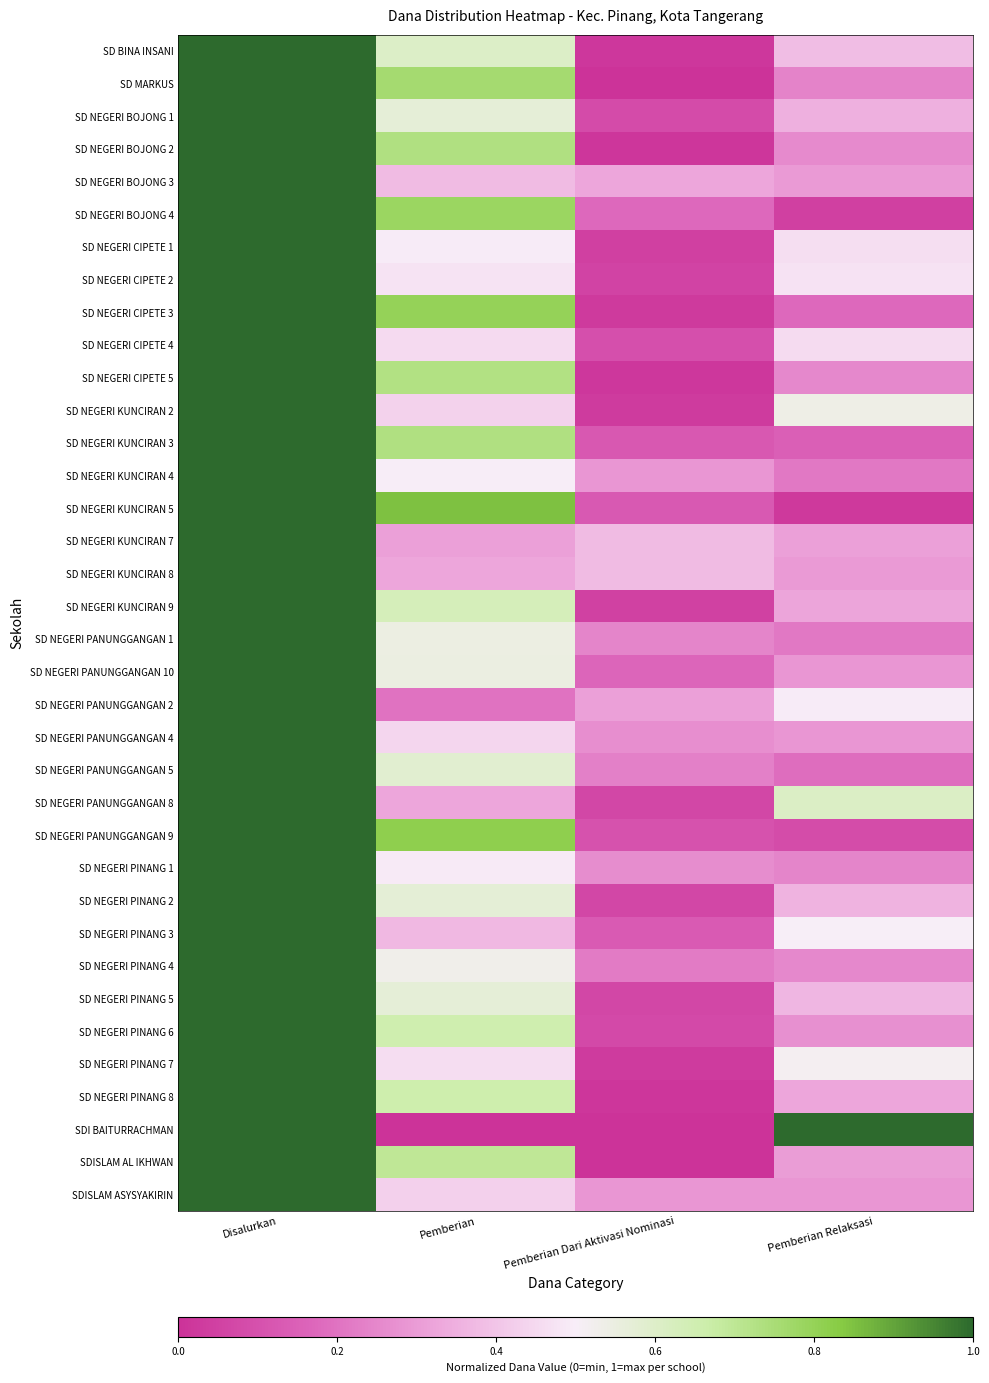

What is the spread (max minus min) of values at Pemberian Dari Aktivasi Nominasi?

0.4